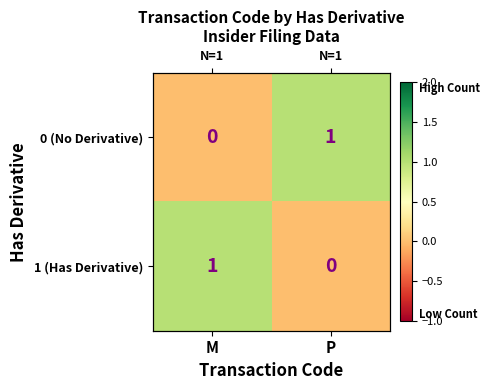

What is the difference between the maximum and minimum values in the 0 (No Derivative) series?

1